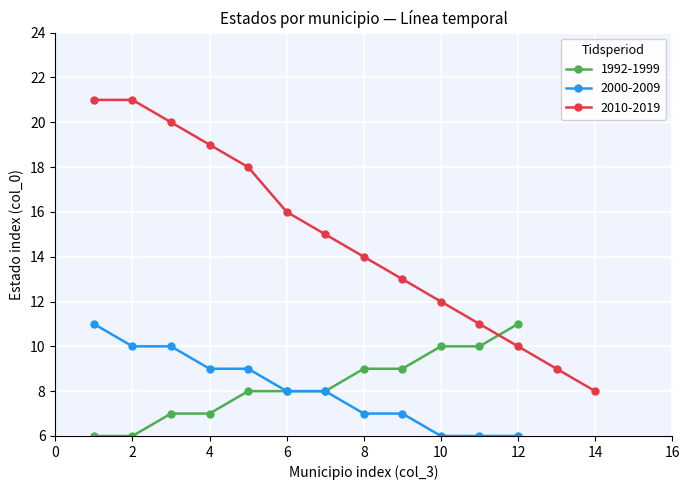

The 1992-1999 series shows 6 at 2. True or false?

True